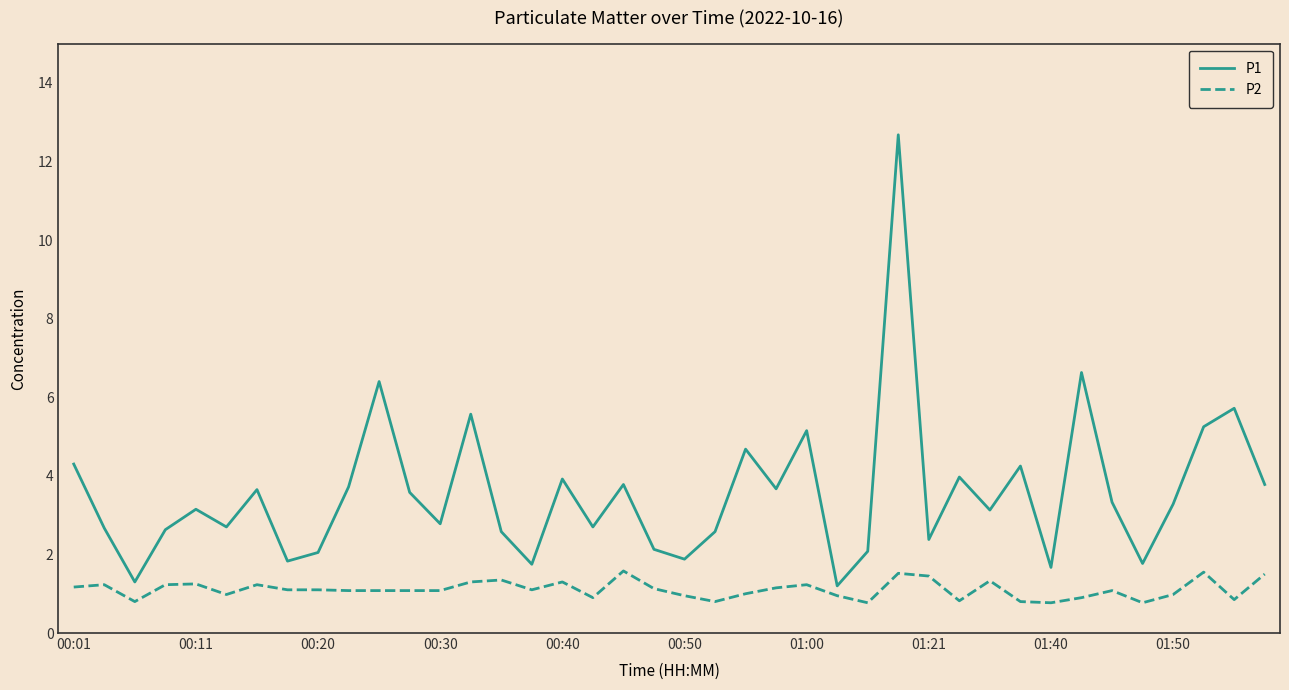

True or false: P1 has more than 1 interior local peaks.

True